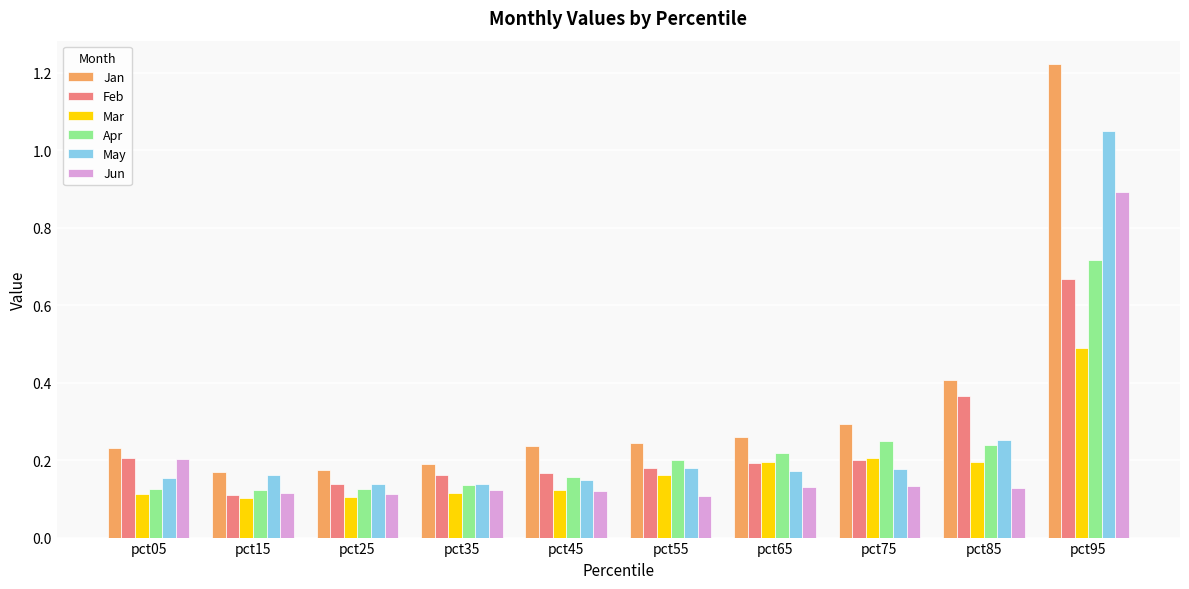

The Mar series shows 0.1 at pct15. True or false?

True